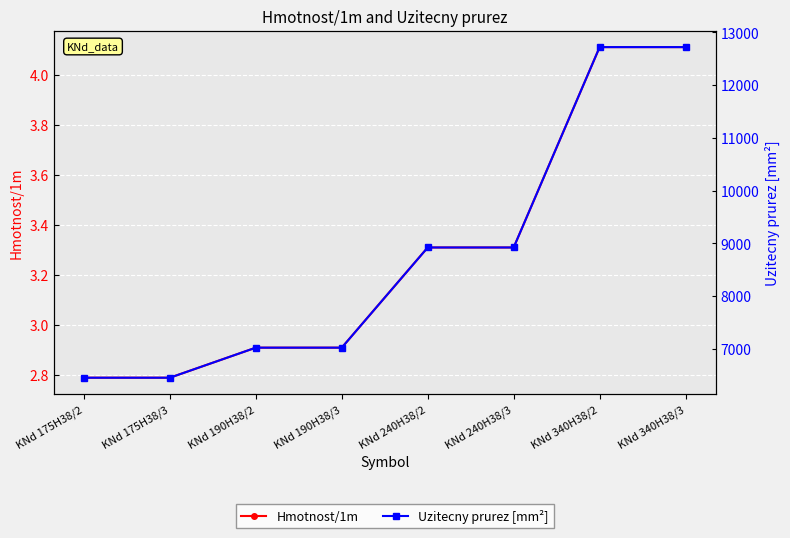

What is the label of the 5th point from the left?

KNd 240H38/2